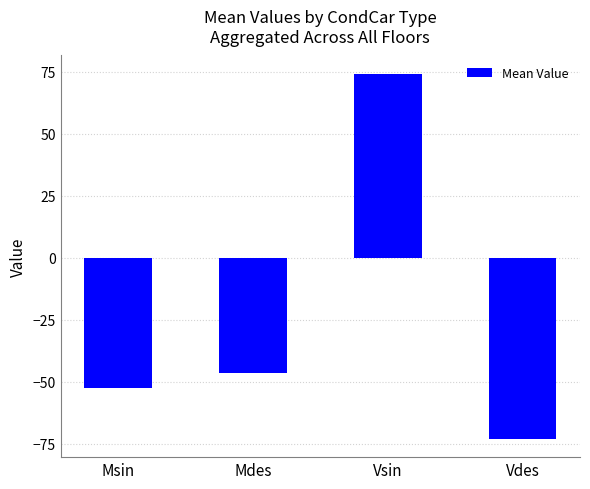

List the labels in order of value, smallest first.

Vdes, Msin, Mdes, Vsin